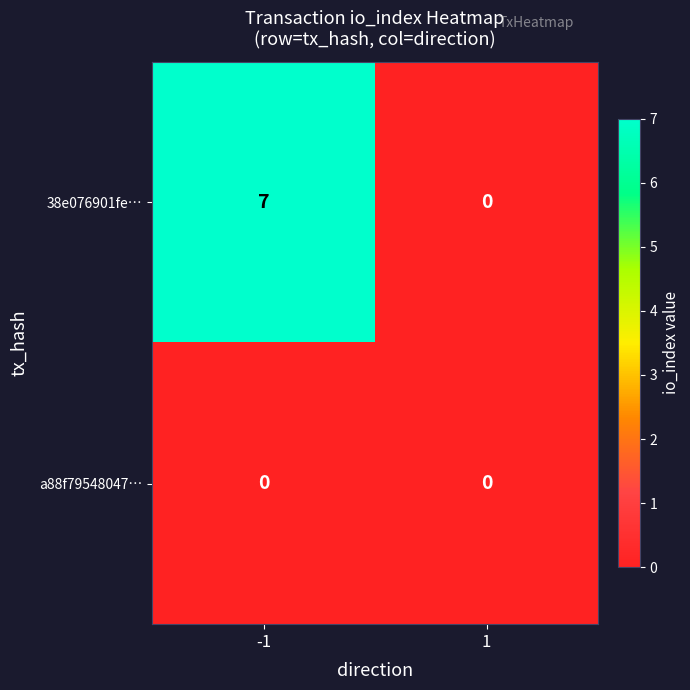

List the series in order of their overall mean, highest first.

38e076901fe…, a88f79548047…